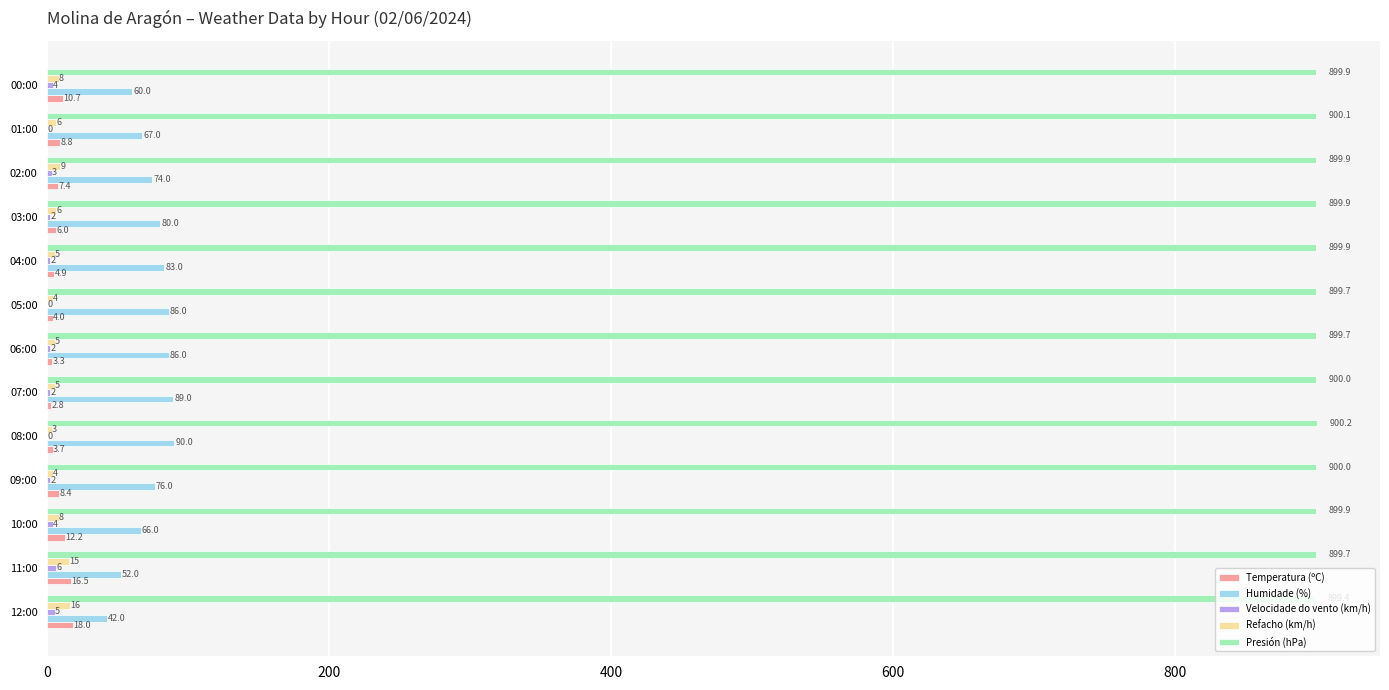

Which category has the highest value across all series?

08:00